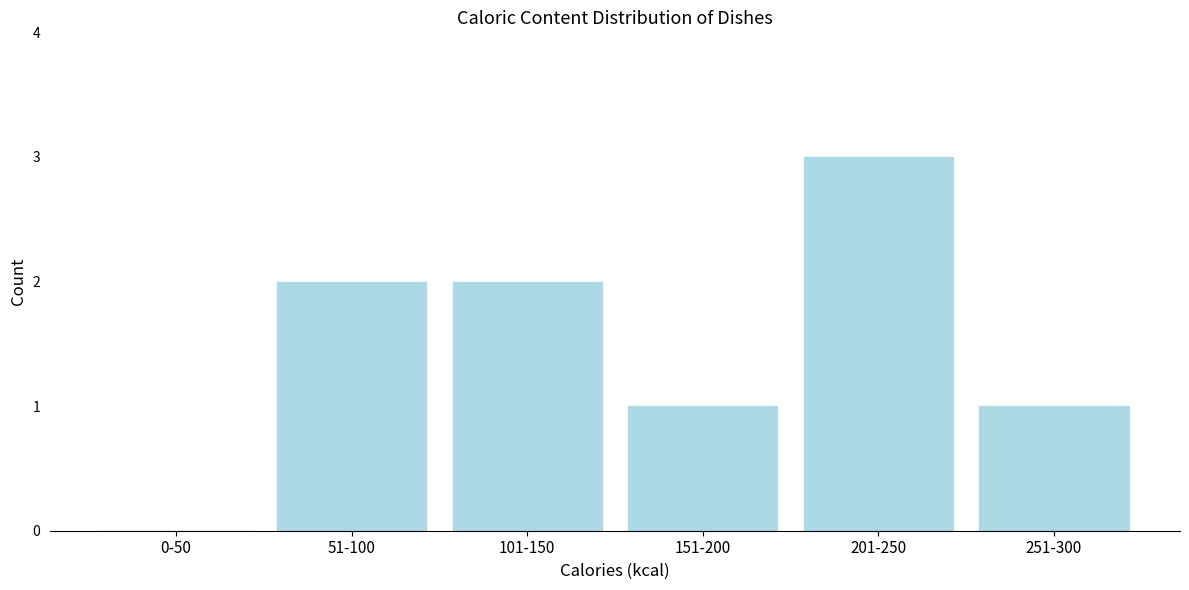

Reading right to left, what are all the values shown in this chart?

251-300=1	201-250=3	151-200=1	101-150=2	51-100=2	0-50=0